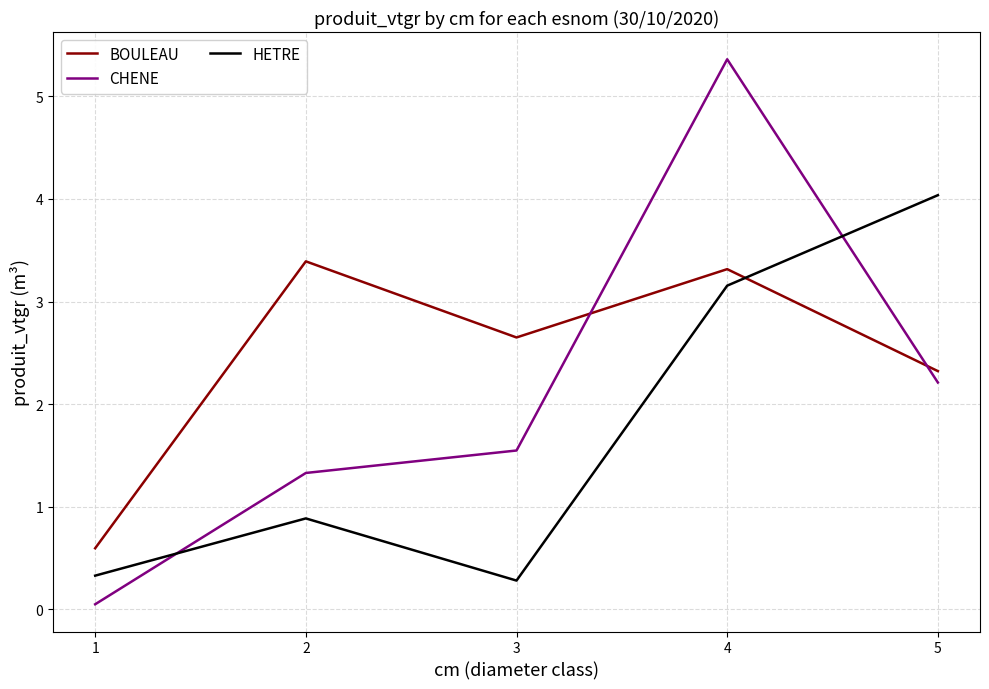

Rank the series by their maximum value, from lowest to highest.

BOULEAU, HETRE, CHENE